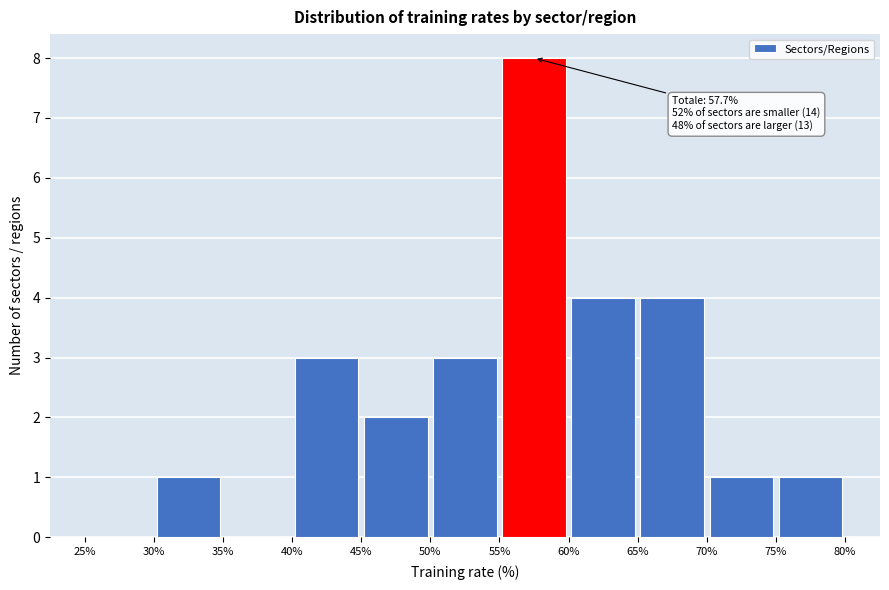

Which range on the x-axis has the tallest bar?

55% to 60%